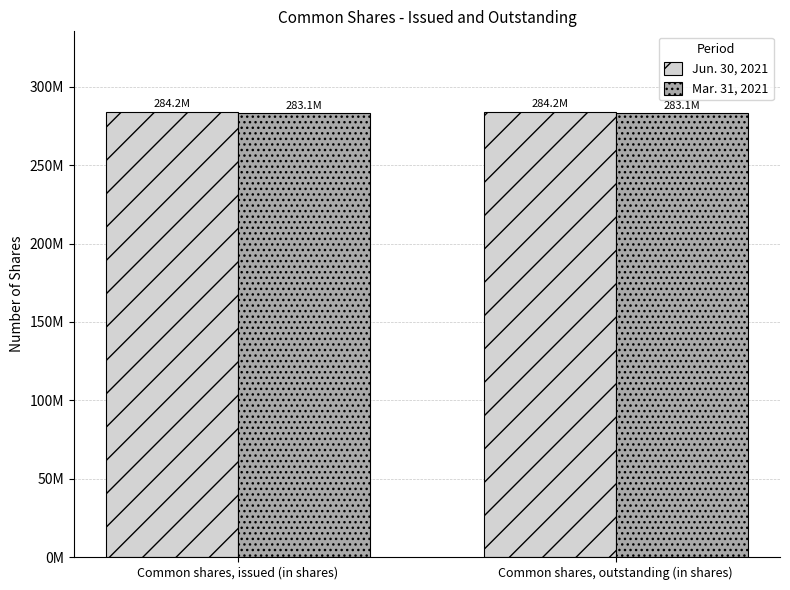

What is the minimum value for Jun. 30, 2021?

284217750